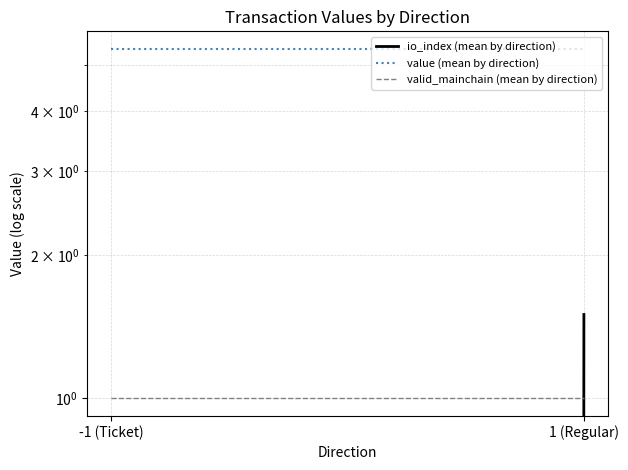

What is the highest value of the io_index (mean by direction) series?

1.5